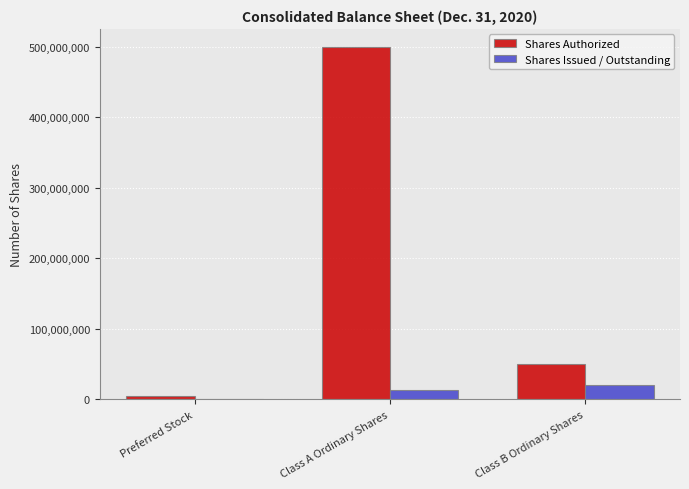

True or false: Shares Issued / Outstanding has a value of 20125000 at Class B Ordinary Shares.

True